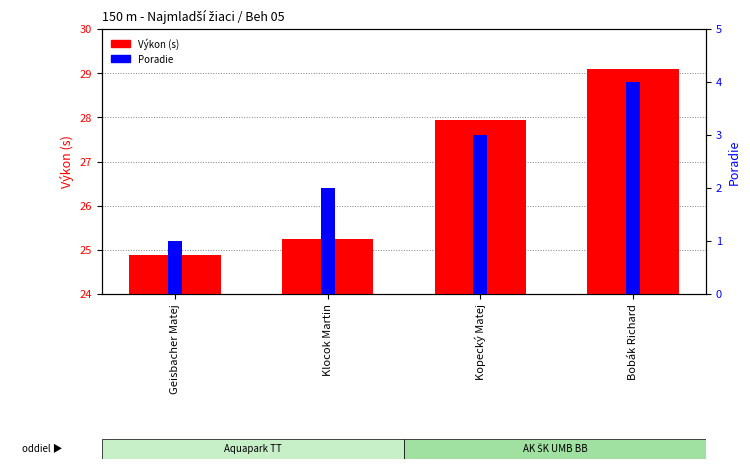

Reading left to right, what are all the values shown in this chart?

Výkon (s): 24.9	25.2	27.9	29.1
Poradie: 1.0	2.0	3.0	4.0